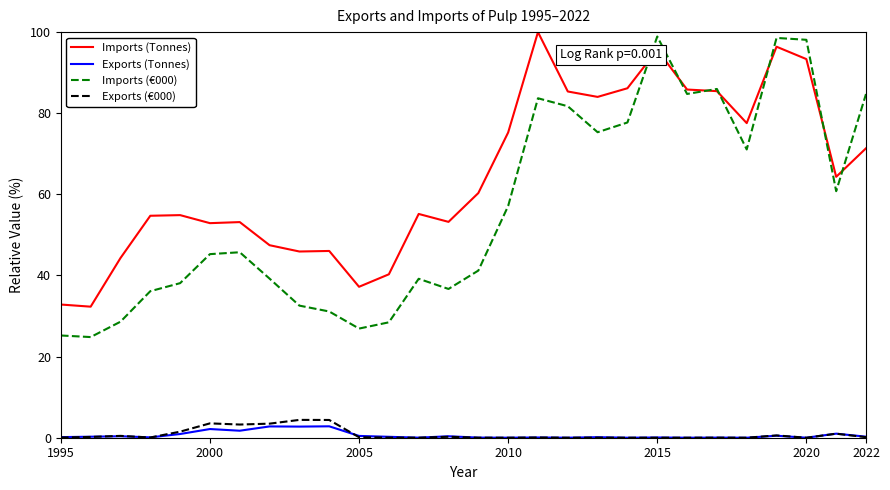

Which series has the widest spread of values?

Imports (€000)